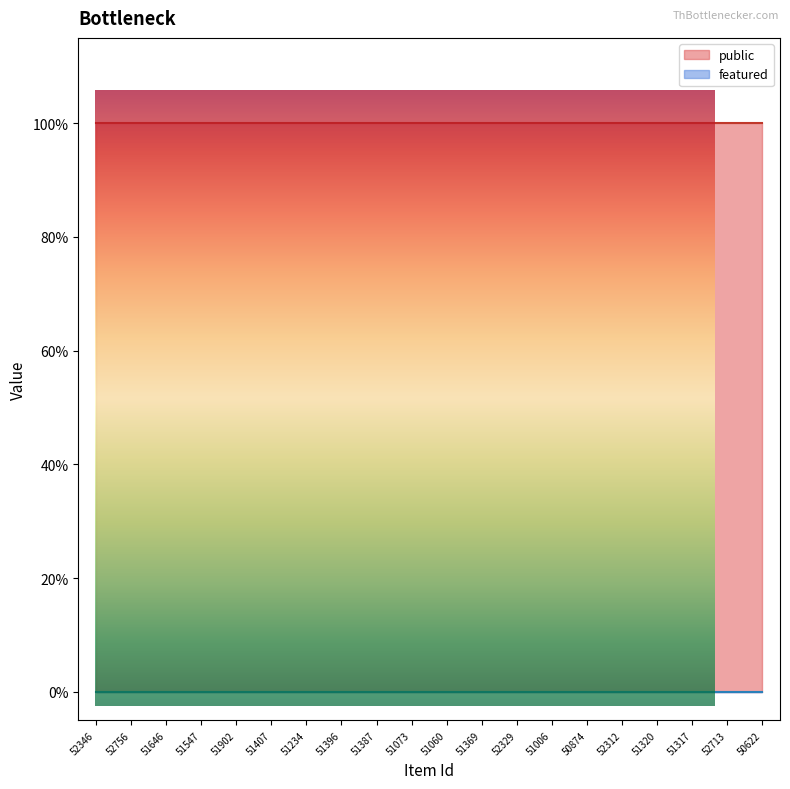

True or false: public and featured intersect in this chart.

False